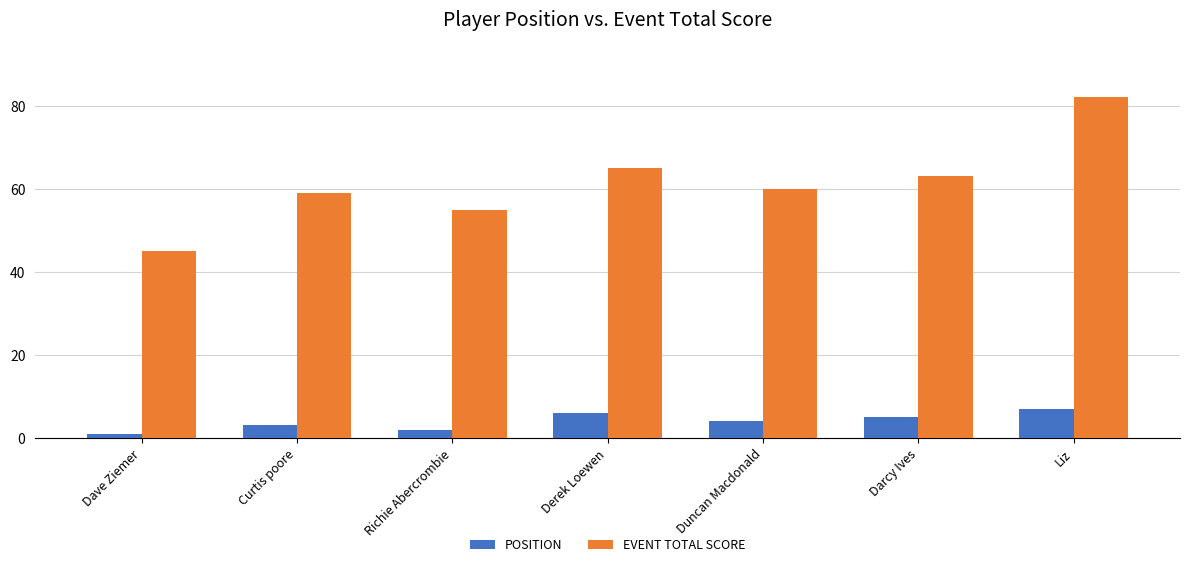

Rank the categories by EVENT TOTAL SCORE value from highest to lowest.

Liz, Derek Loewen, Darcy Ives, Duncan Macdonald, Curtis poore, Richie Abercrombie, Dave Ziemer